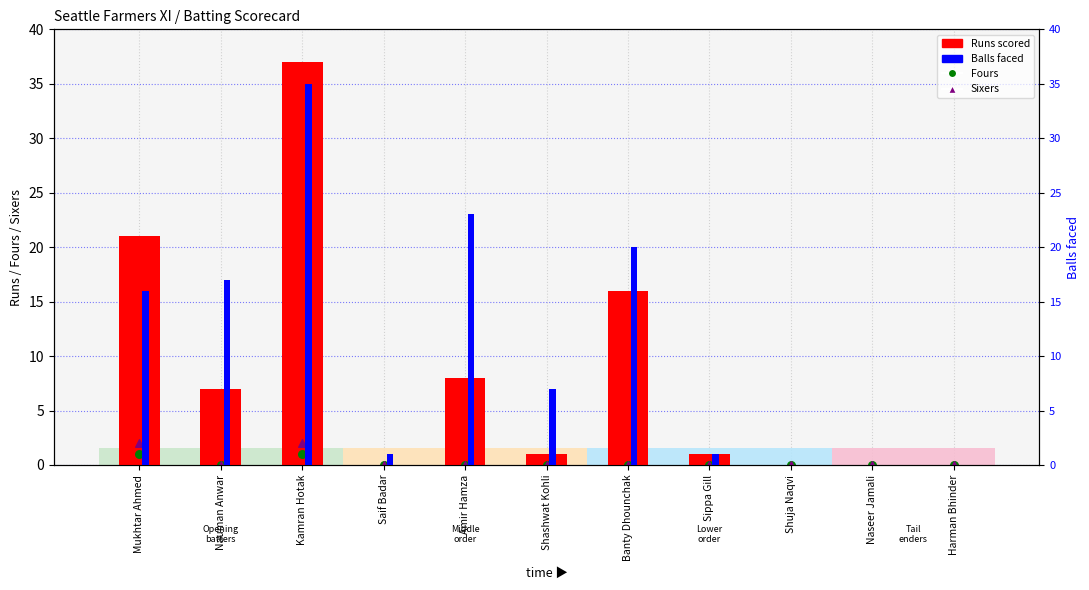

Which series reaches the maximum Y coordinate?

Runs scored